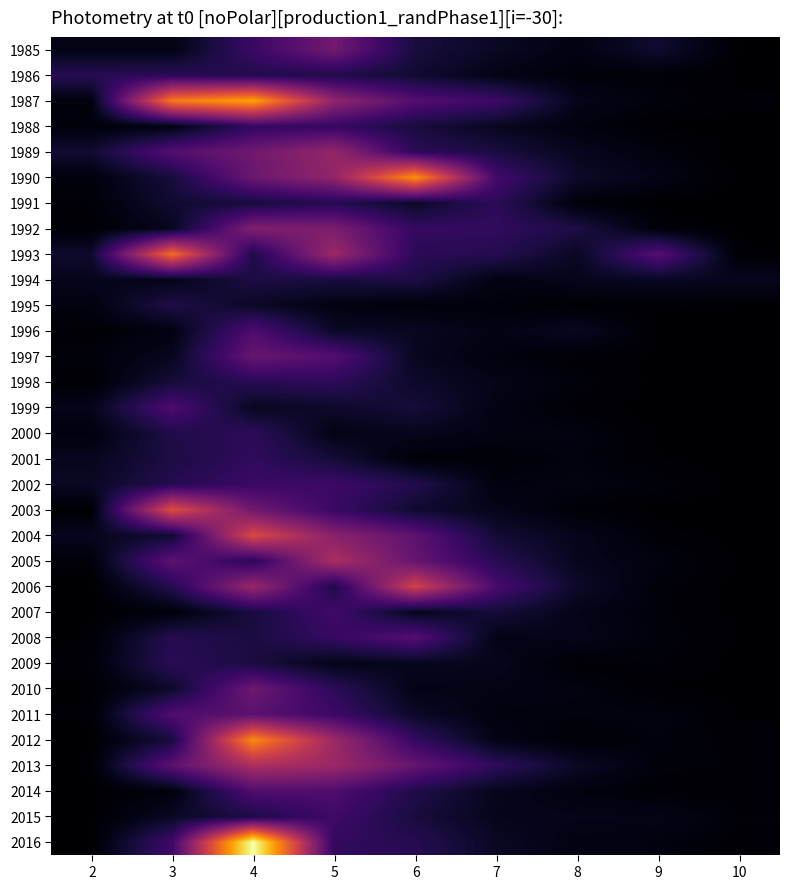

At 8, list the series in order from largest to smallest.

1992, 1990, 2006, 2013, 1993, 1996, 1989, 2005, 1994, 2004, 1987, 2008, 2015, 2007, 2016, 1985, 2002, 2010, 2000, 2014, 1988, 2001, 2011, 1998, 1991, 1986, 2003, 1999, 2012, 1997, 2009, 1995